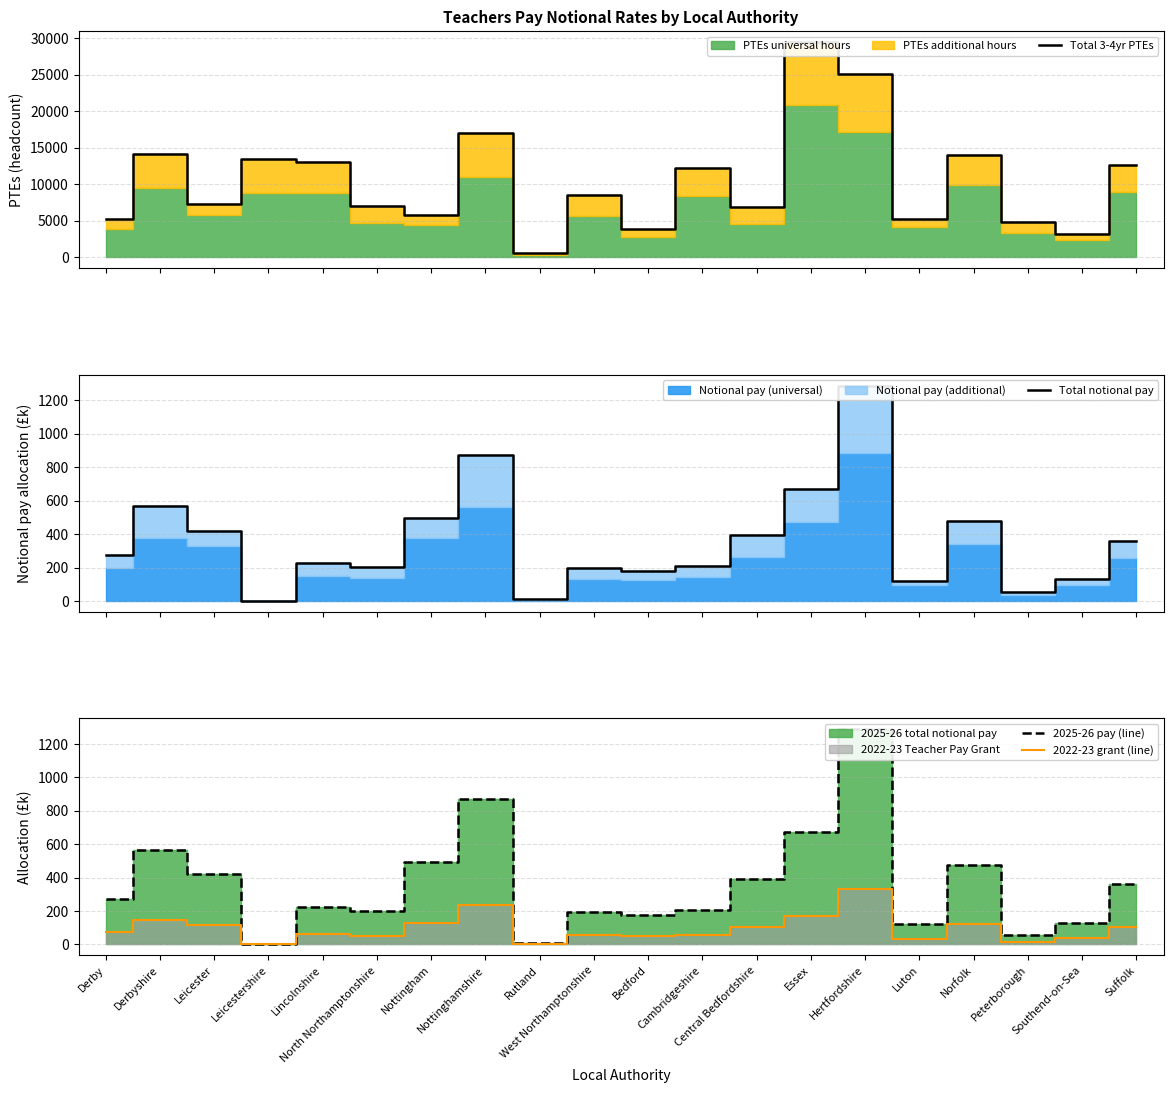

In 2025-26 pay (line), how many points are higher than both neighbors (excluding endpoints)?

6